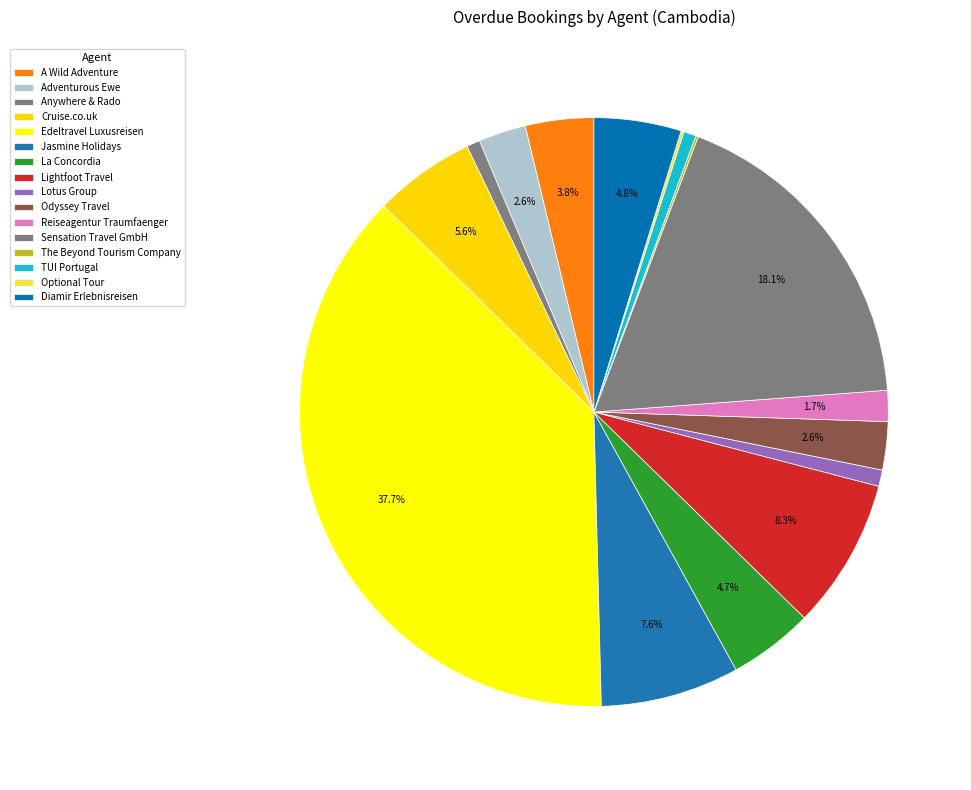

To the nearest percent, what is the difference between the largest and smallest slice percentages?

38%